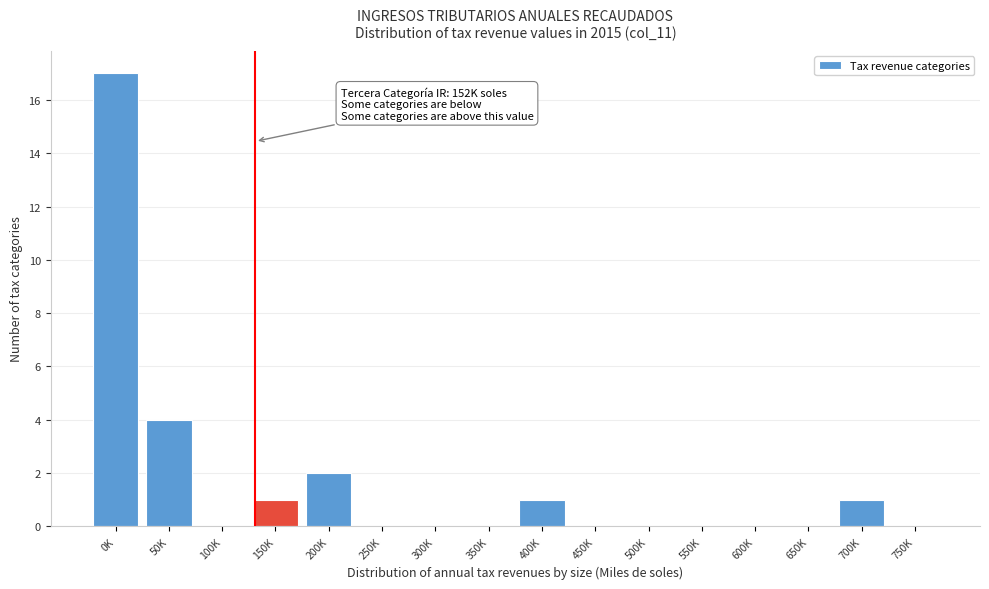

Reading left to right, what are all the values shown in this chart?

0K=17	50K=4	100K=0	150K=1	200K=2	250K=0	300K=0	350K=0	400K=1	450K=0	500K=0	550K=0	600K=0	650K=0	700K=1	750K=0